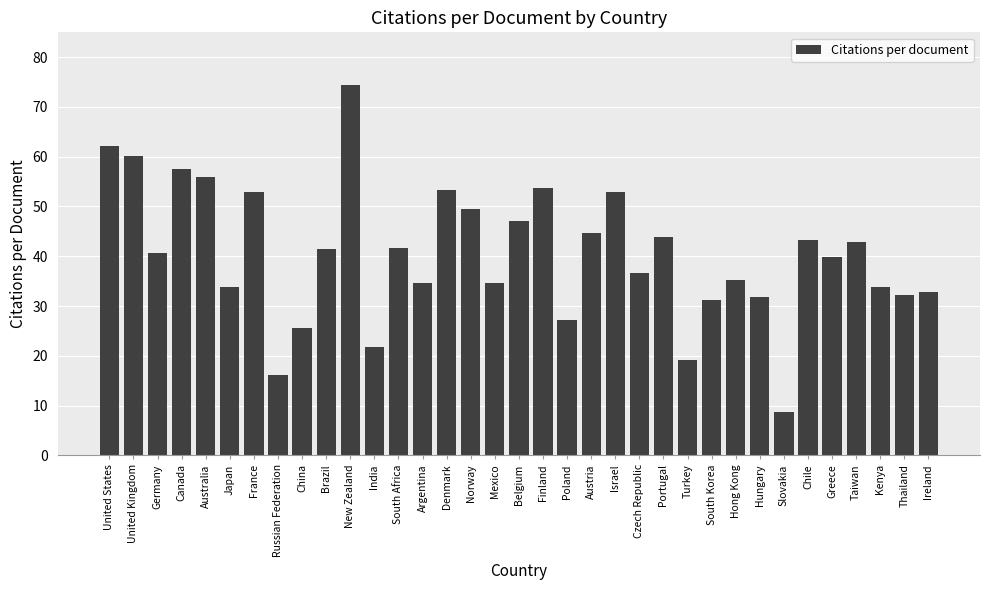

What is the label of the 34th bar from the left?

Thailand